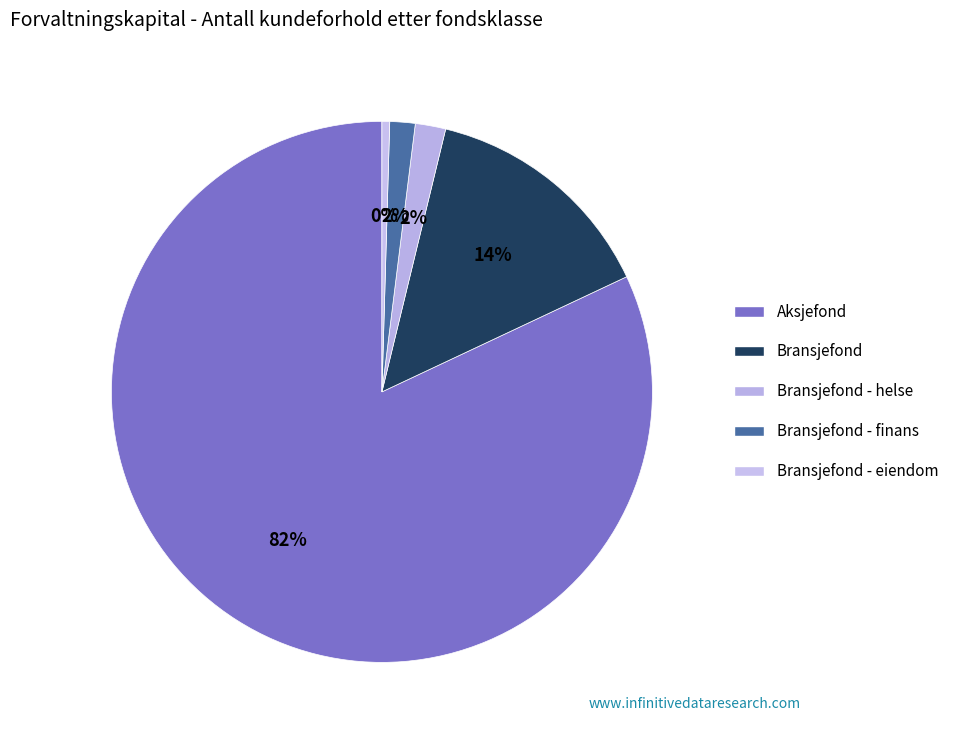

Which slice represents more than half of the pie?

Aksjefond